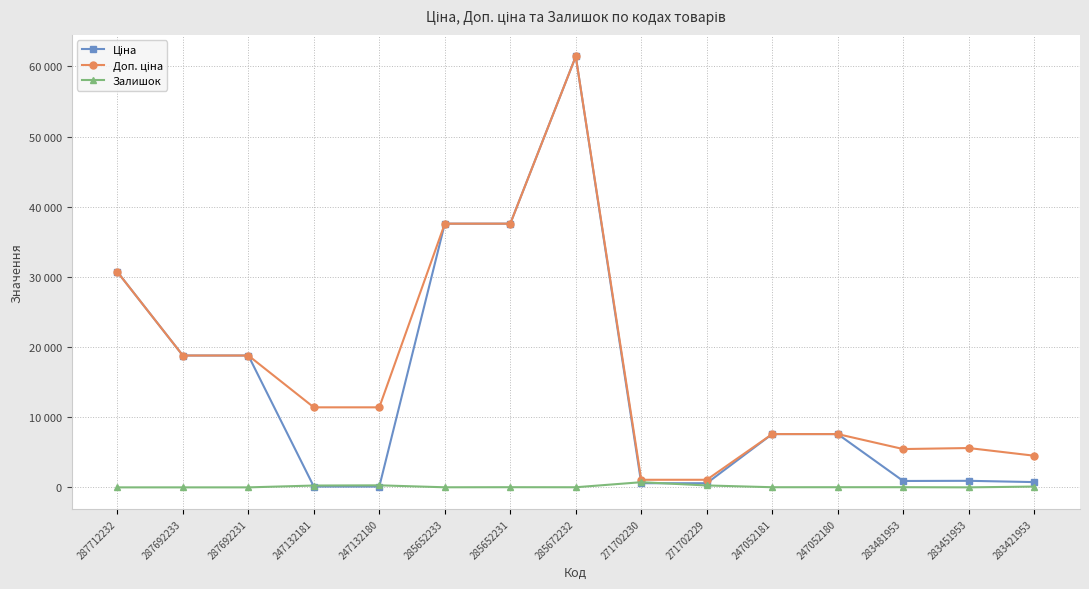

Reading left to right, transcribe all the data shown in this chart.

Ціна: 287712232=30717.1	287692233=18796.8	287692231=18796.8	247132181=114.1	247132180=114.1	285652233=37593.6	285652231=37593.6	285672232=61434.3	271702230=589.9	271702229=589.9	247052181=7596.5	247052180=7596.5	283481953=910.4	283451953=934.5	283421953=752.2
Доп. ціна: 287712232=30717.1	287692233=18796.8	287692231=18796.8	247132181=11410.0	247132180=11410.0	285652233=37593.6	285652231=37593.6	285672232=61434.3	271702230=1081.7	271702229=1081.7	247052181=7596.5	247052180=7596.5	283481953=5462.3	283451953=5607.2	283421953=4513.3
Залишок: 287712232=0.0	287692233=0.0	287692231=0.0	247132181=260.0	247132180=290.0	285652233=12.0	285652231=23.0	285672232=16.0	271702230=736.0	271702229=273.0	247052181=20.0	247052180=21.0	283481953=24.0	283451953=2.0	283421953=113.0